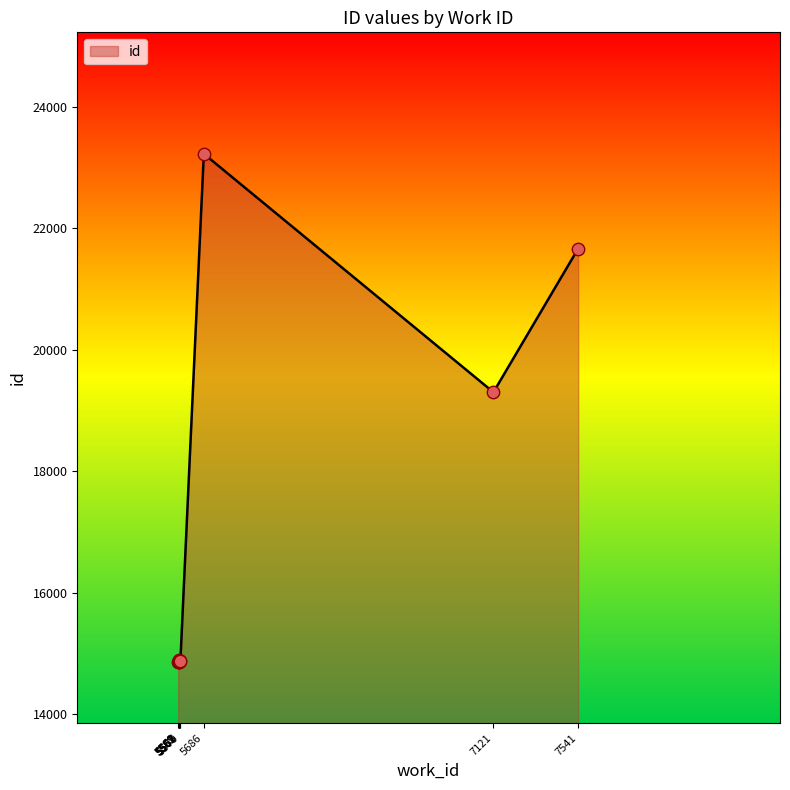

What is the ratio of the value at 5562 to the value at 7541?

0.7